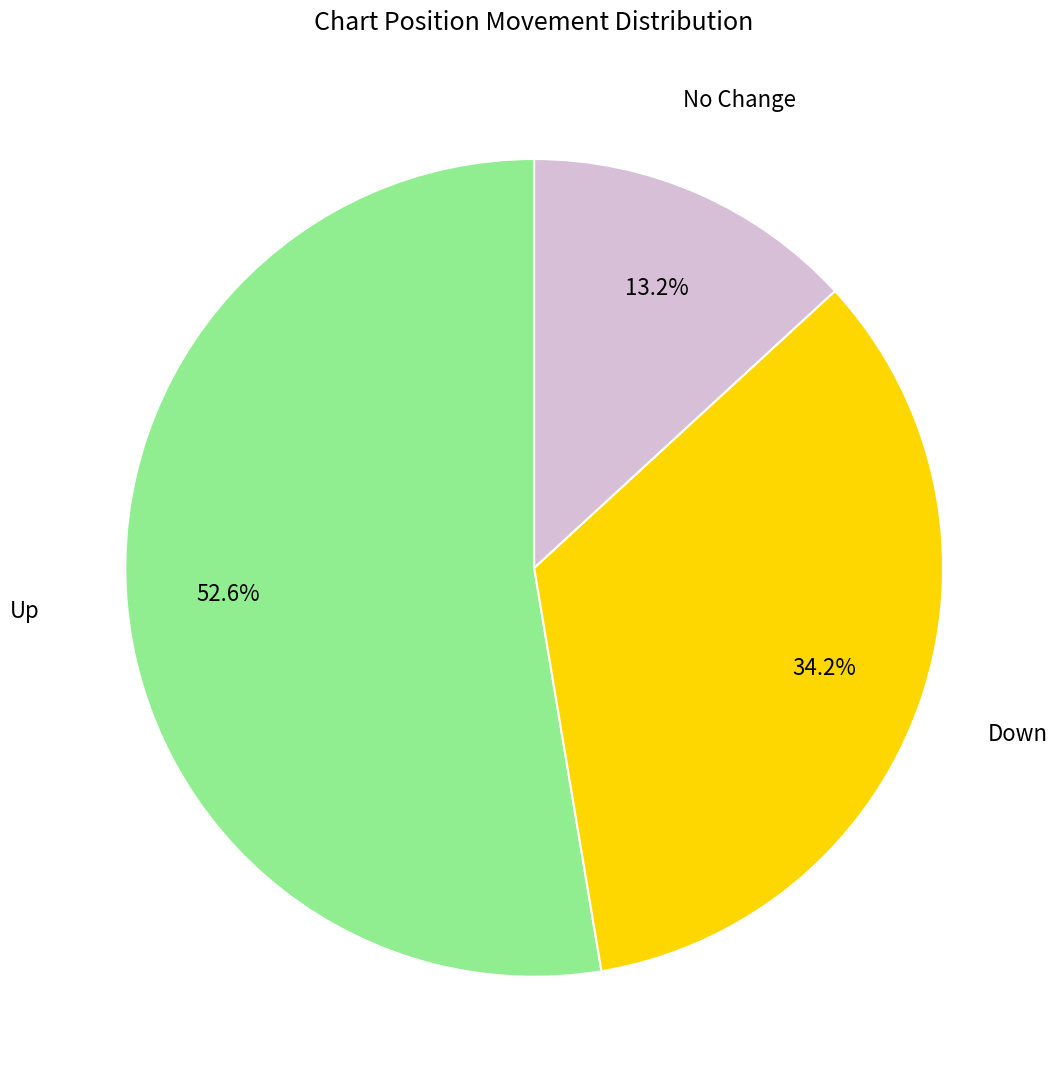

Is there a majority slice in this chart?

Yes